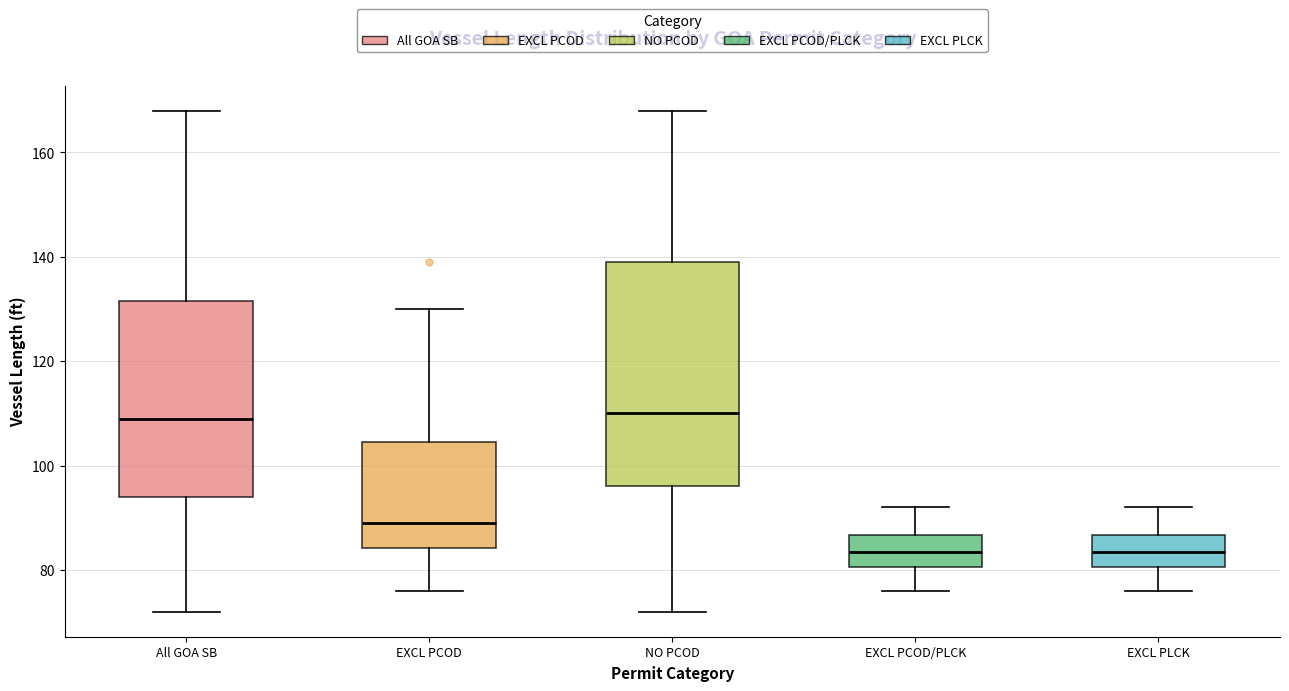

Where does the median line of the box for EXCL PCOD sit on the y-axis? The values are not printed on the chart, so give them approximately, as read against the axis.

90